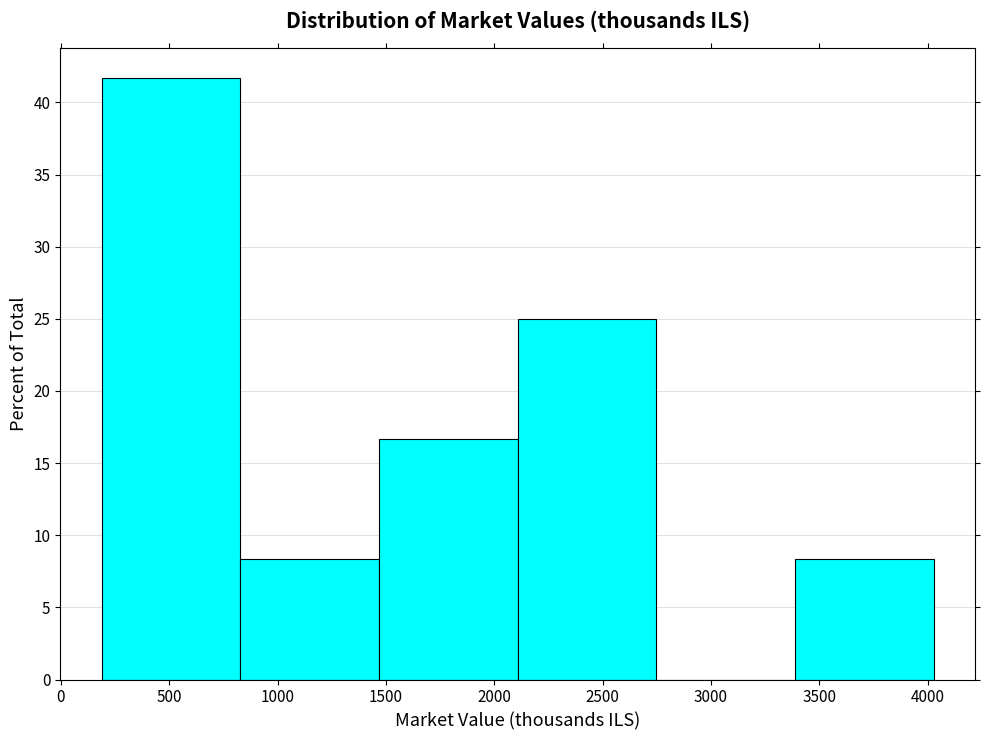

Reading left to right, list every bar in this chart as the range it spans on the x-axis followed by its height. Neither the bar edges nor the heights are printed on the chart, so give them approximately, as read against the axes.

200 to 850: 41.5
850 to 1450: 8.5
1450 to 2100: 16.5
2100 to 2750: 25.0
2750 to 3400: 0
3400 to 4050: 8.5